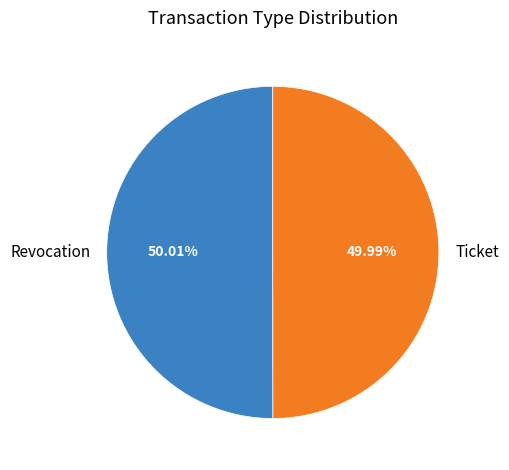

Is there any slice that represents more than half of the pie?

Yes